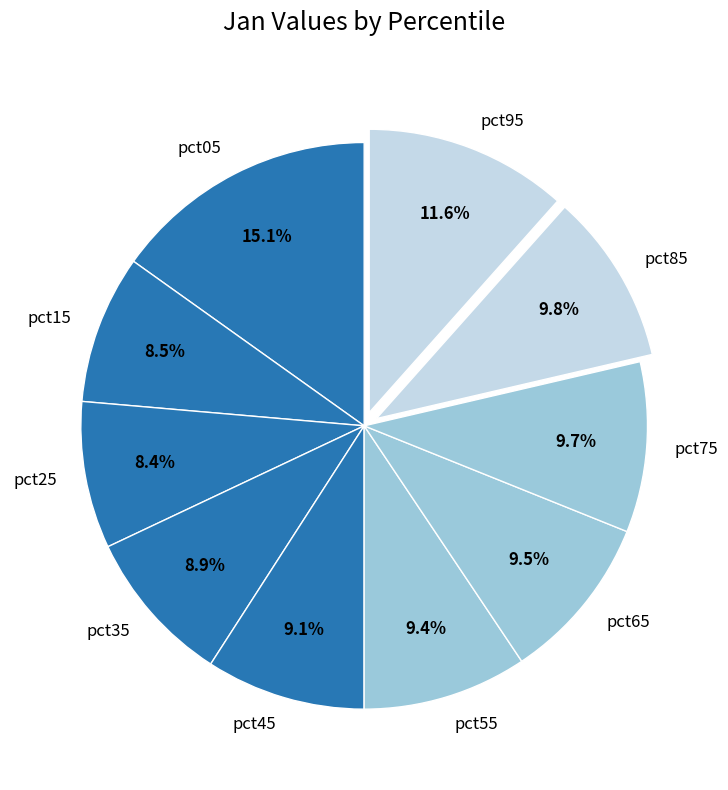

Is there a majority slice in this chart?

No